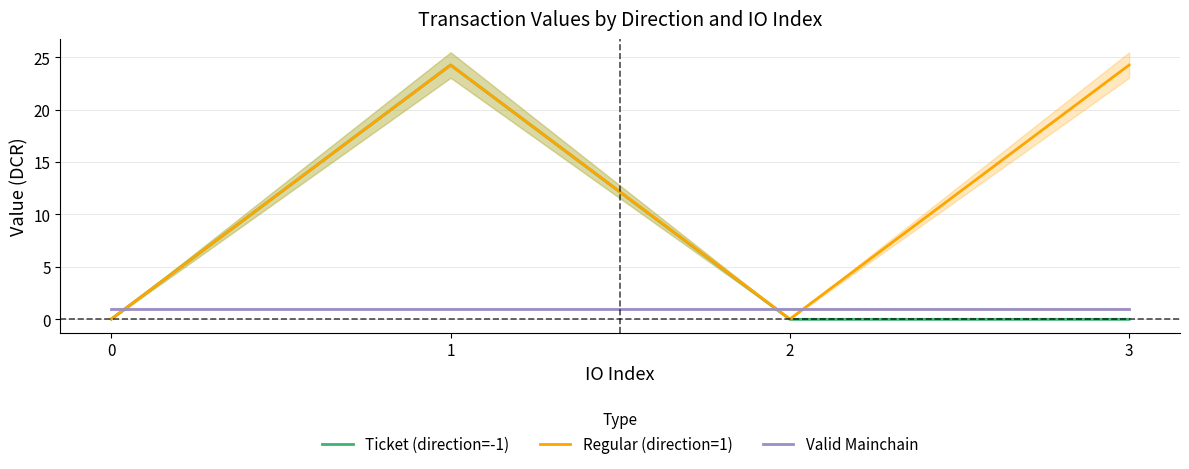

How many distinct data groups are displayed?

3